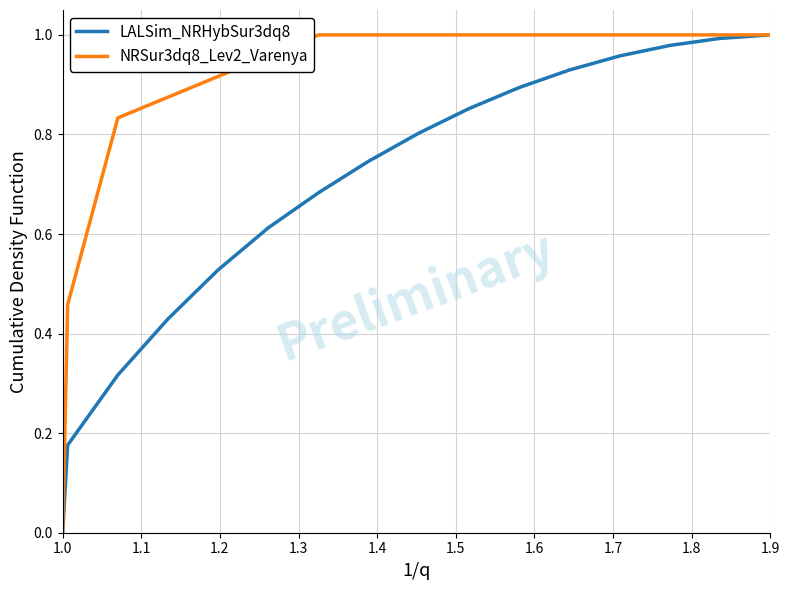

Rank the series by their average value, from lowest to highest.

LALSim_NRHybSur3dq8, NRSur3dq8_Lev2_Varenya